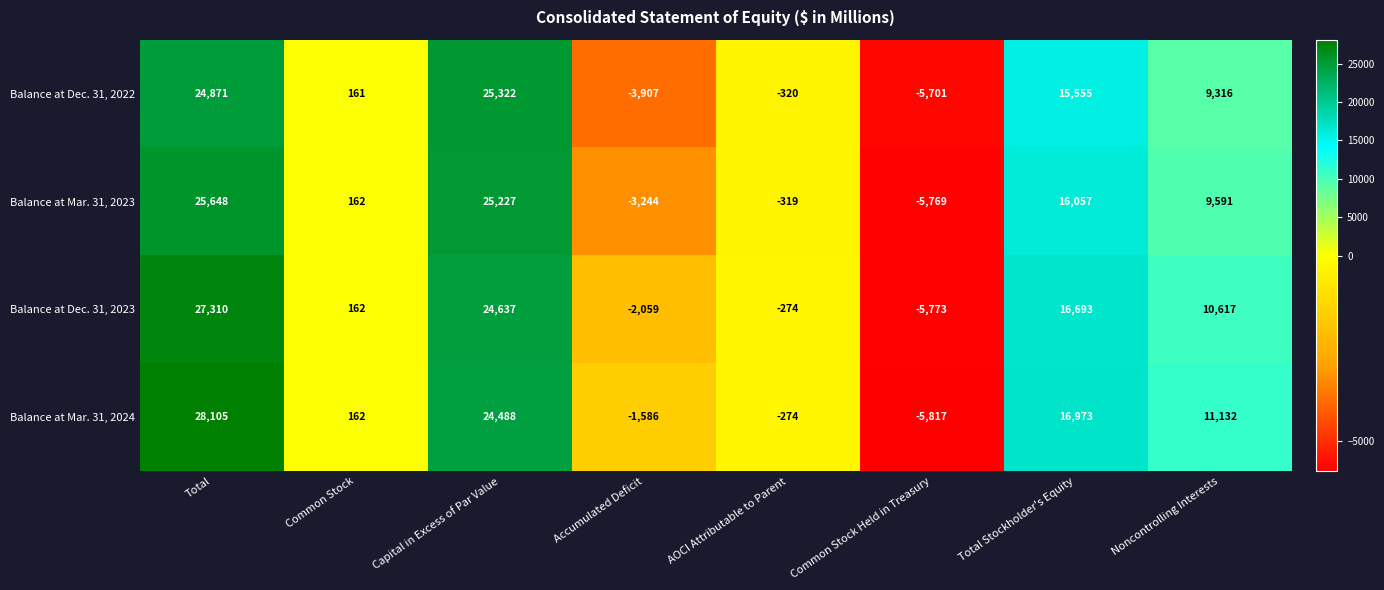

Which category has the highest value across all series?

Total